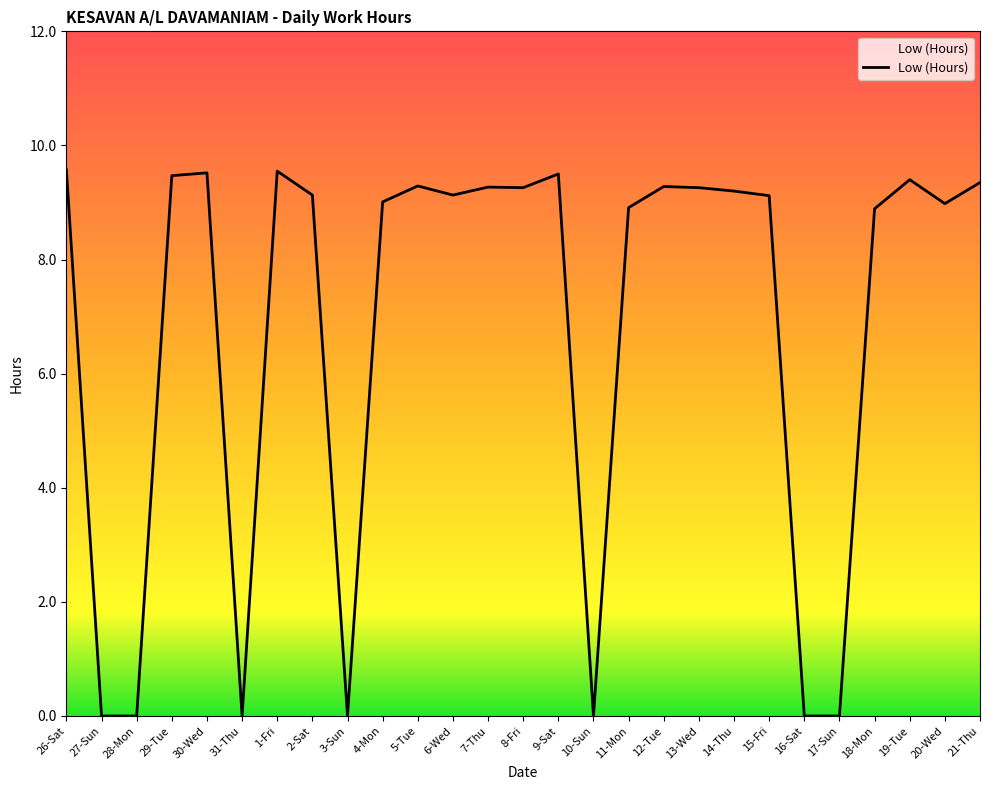

What is the sum of all values?

185.1